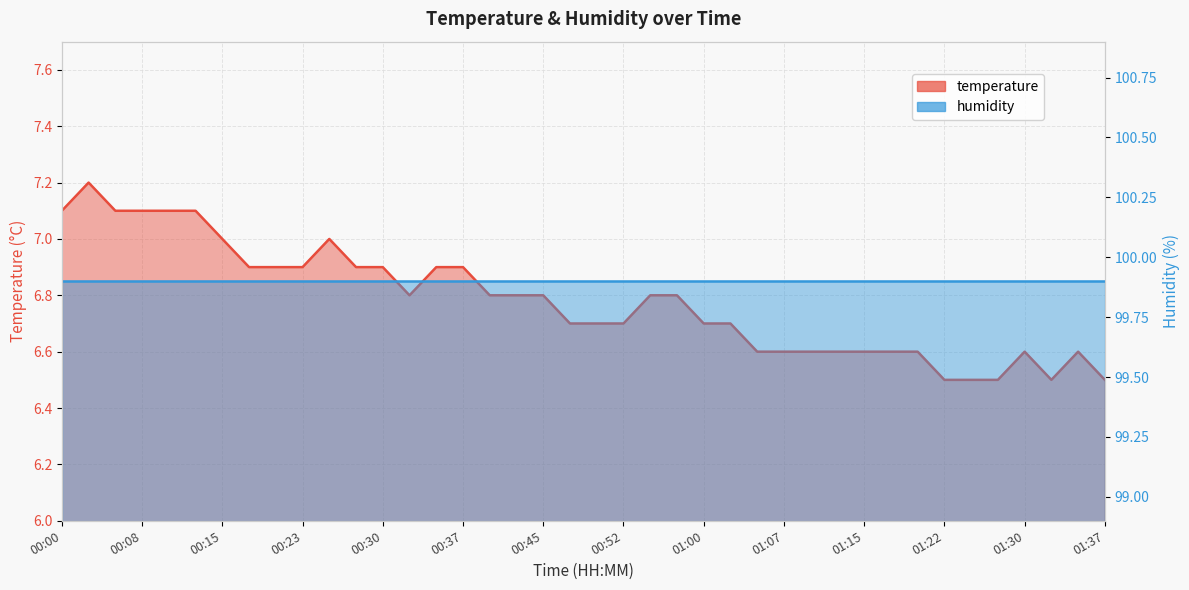

What is the change in value from 00:25 to 01:25?

-0.5